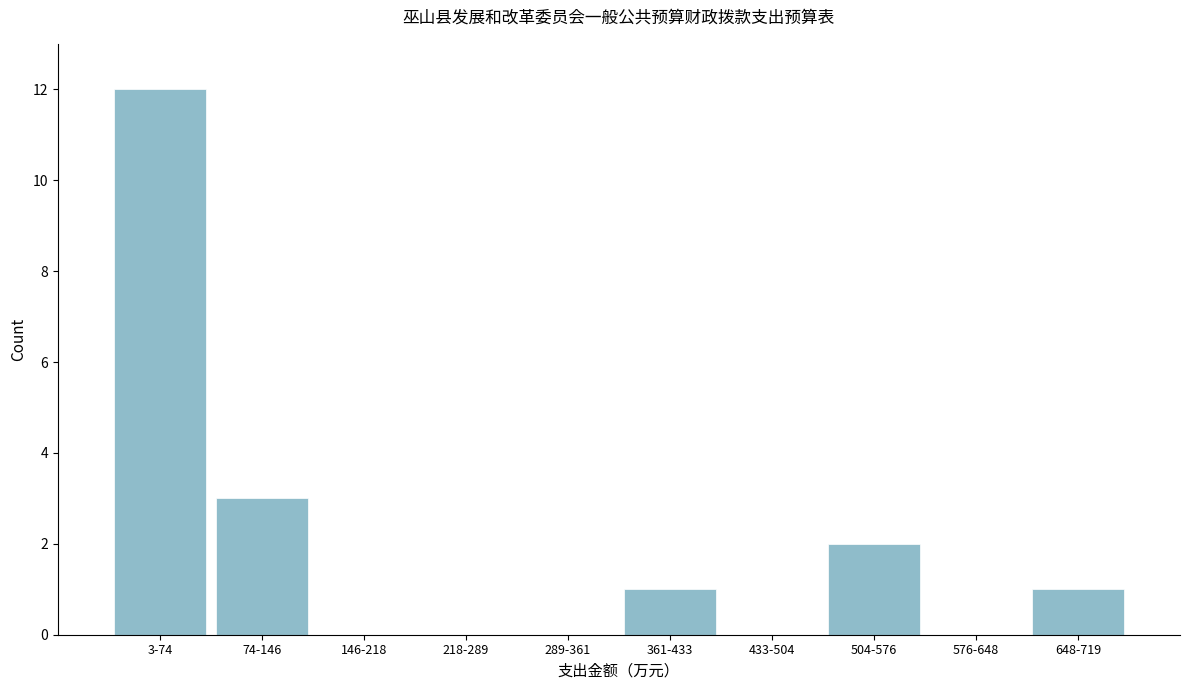

Reading right to left, extract all data points from this chart.

648-719=1	576-648=0	504-576=2	433-504=0	361-433=1	289-361=0	218-289=0	146-218=0	74-146=3	3-74=12